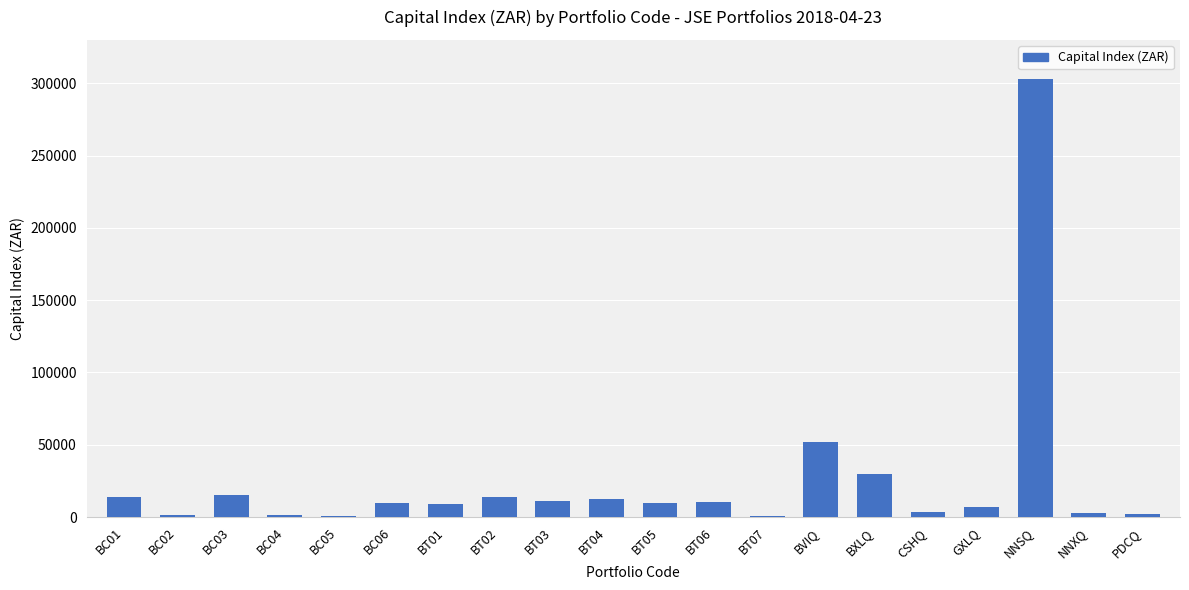

At which label is the value closest to 151798?

BVIQ